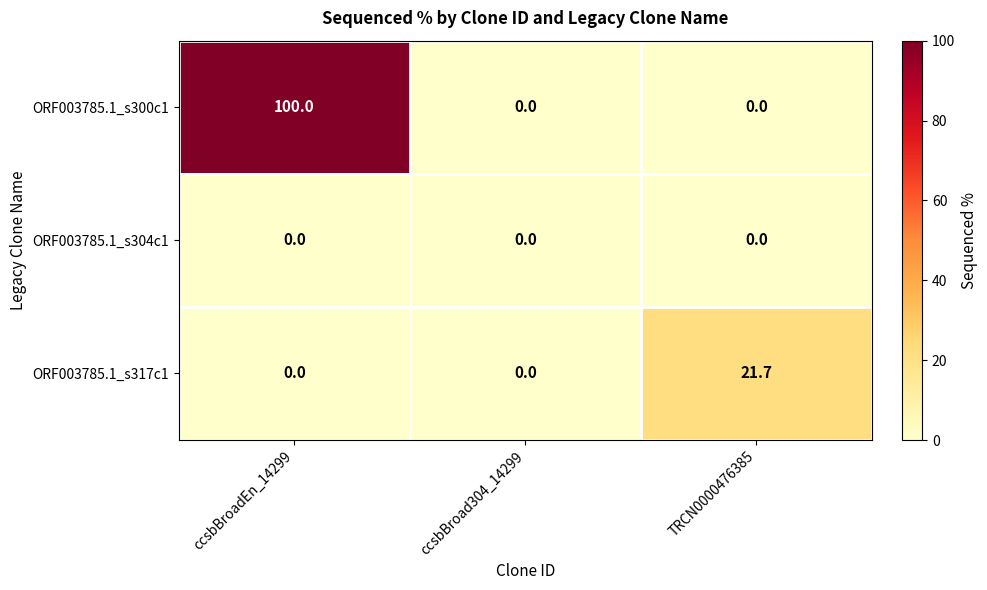

The value of ORF003785.1_s300c1 at ccsbBroadEn_14299 is 100.0. True or false?

True